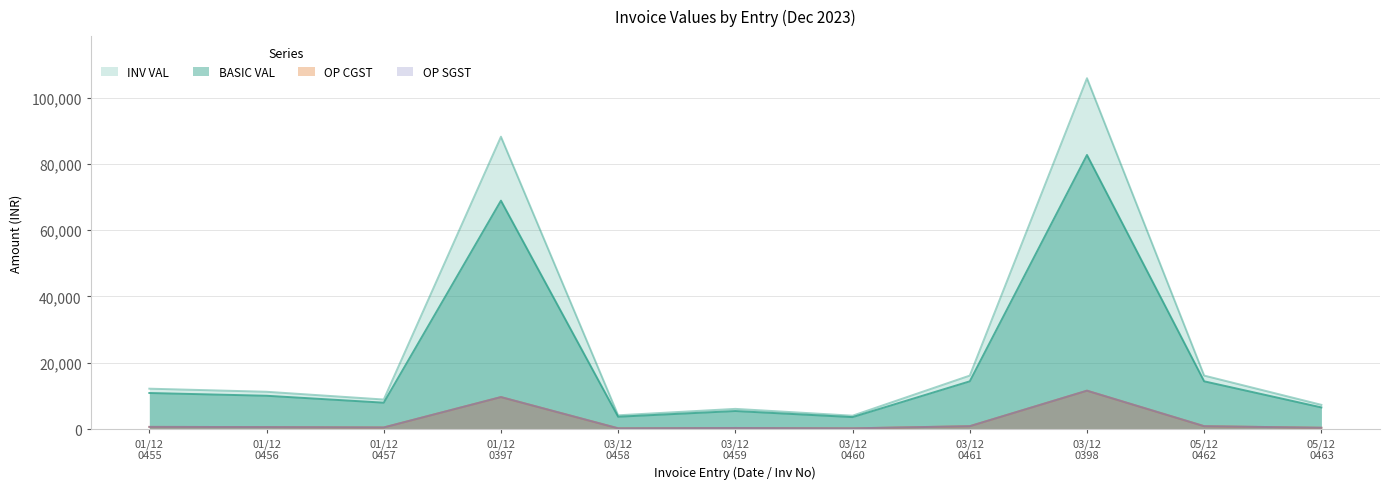

Does the chart display data point markers on the line(s)?

No